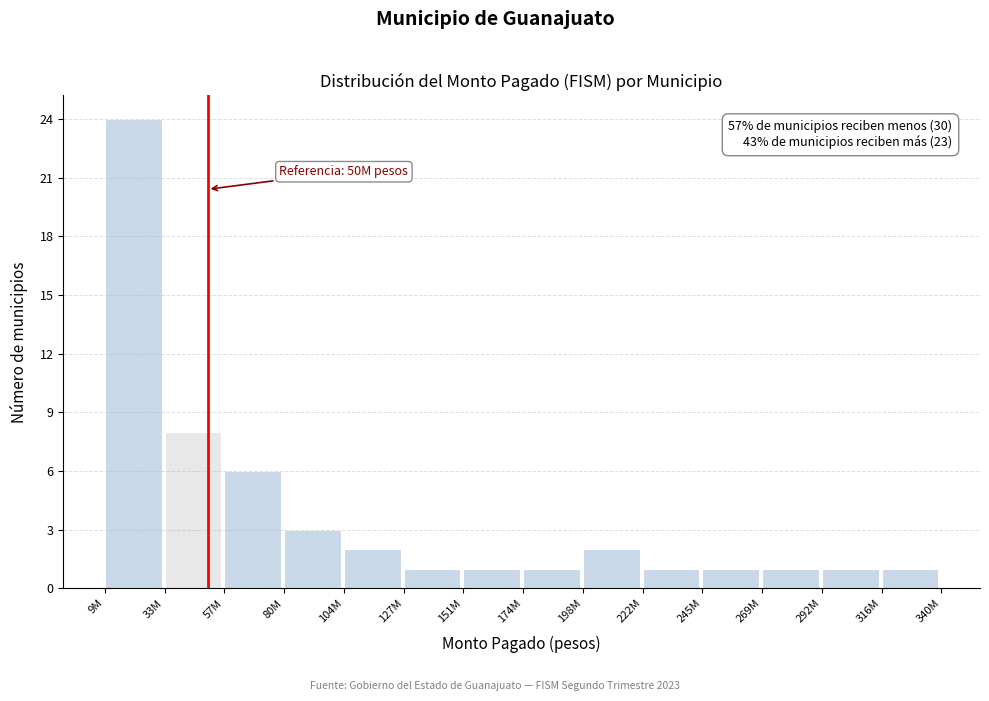

Reading right to left, transcribe all the data shown in this chart.

316M=1	292M=1	269M=1	245M=1	222M=1	198M=2	174M=1	151M=1	127M=1	104M=2	80M=3	57M=6	33M=8	9M=24